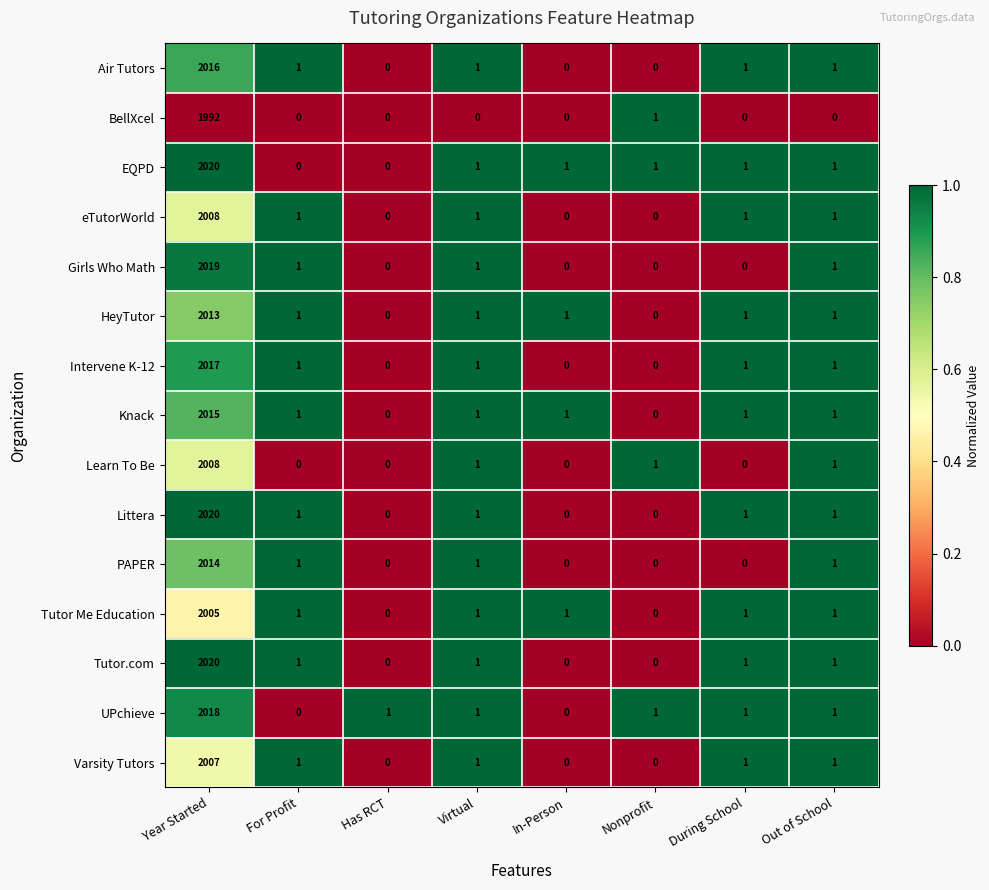

What is the average value of the Varsity Tutors series?

251